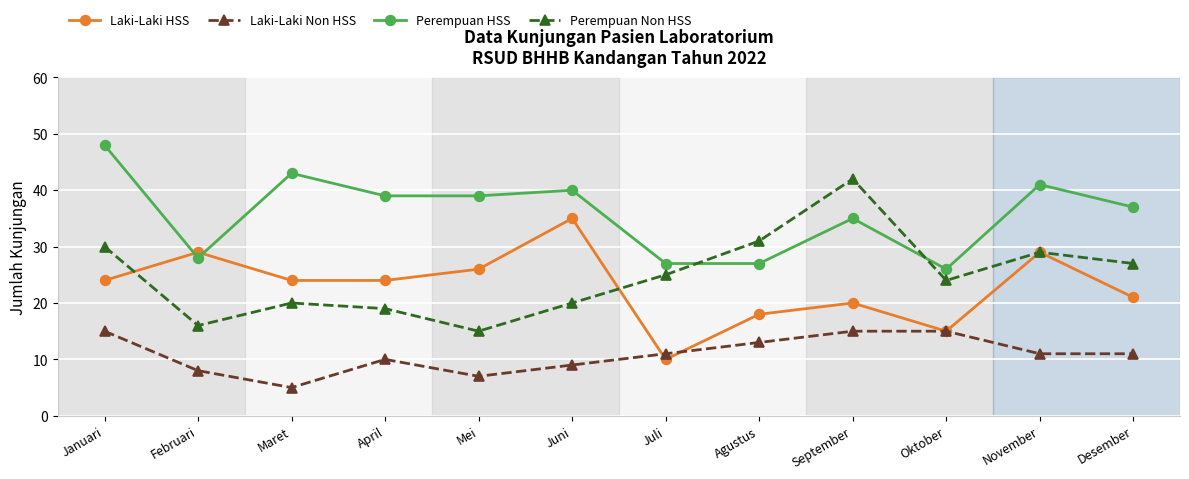

Reading right to left, transcribe all the data shown in this chart.

Laki-Laki HSS: Desember=21	November=29	Oktober=15	September=20	Agustus=18	Juli=10	Juni=35	Mei=26	April=24	Maret=24	Februari=29	Januari=24
Laki-Laki Non HSS: Desember=11	November=11	Oktober=15	September=15	Agustus=13	Juli=11	Juni=9	Mei=7	April=10	Maret=5	Februari=8	Januari=15
Perempuan HSS: Desember=37	November=41	Oktober=26	September=35	Agustus=27	Juli=27	Juni=40	Mei=39	April=39	Maret=43	Februari=28	Januari=48
Perempuan Non HSS: Desember=27	November=29	Oktober=24	September=42	Agustus=31	Juli=25	Juni=20	Mei=15	April=19	Maret=20	Februari=16	Januari=30